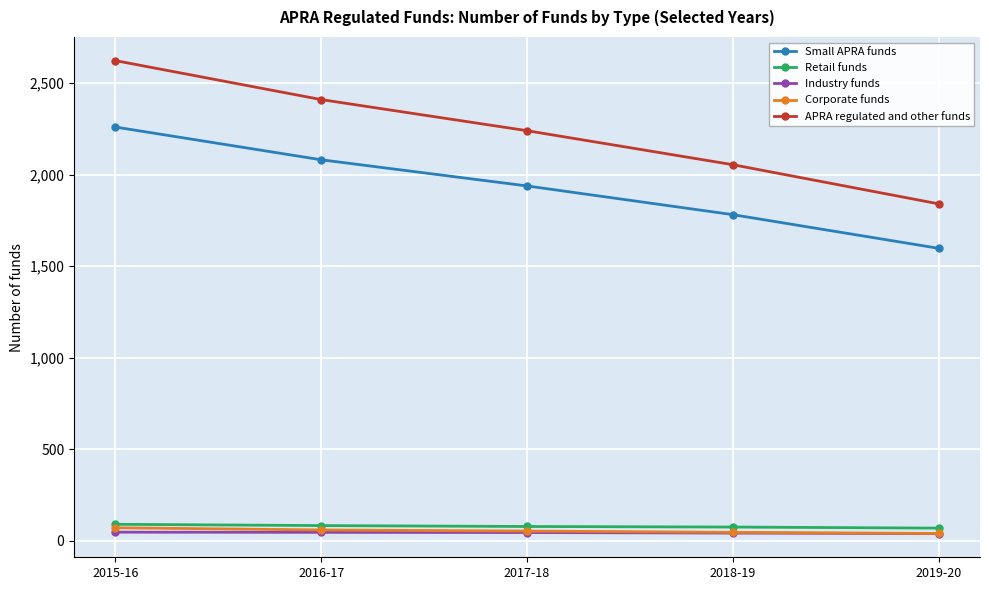

Between 2015-16 and 2018-19, which series saw the biggest shift?

APRA regulated and other funds